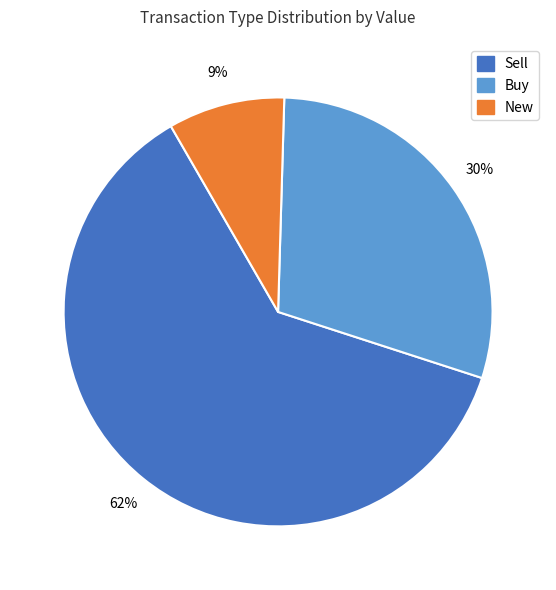

Rank the categories by value from lowest to highest.

New, Buy, Sell